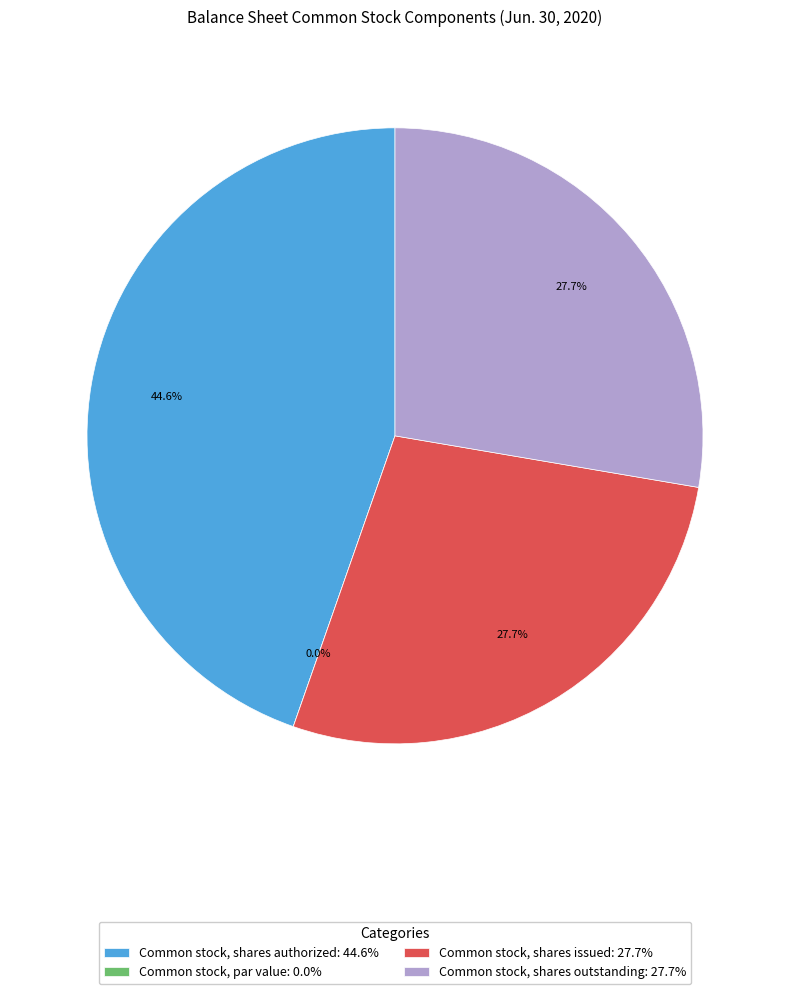

What percentage do Common stock, shares issued and Common stock, shares authorized together represent?

72.3%